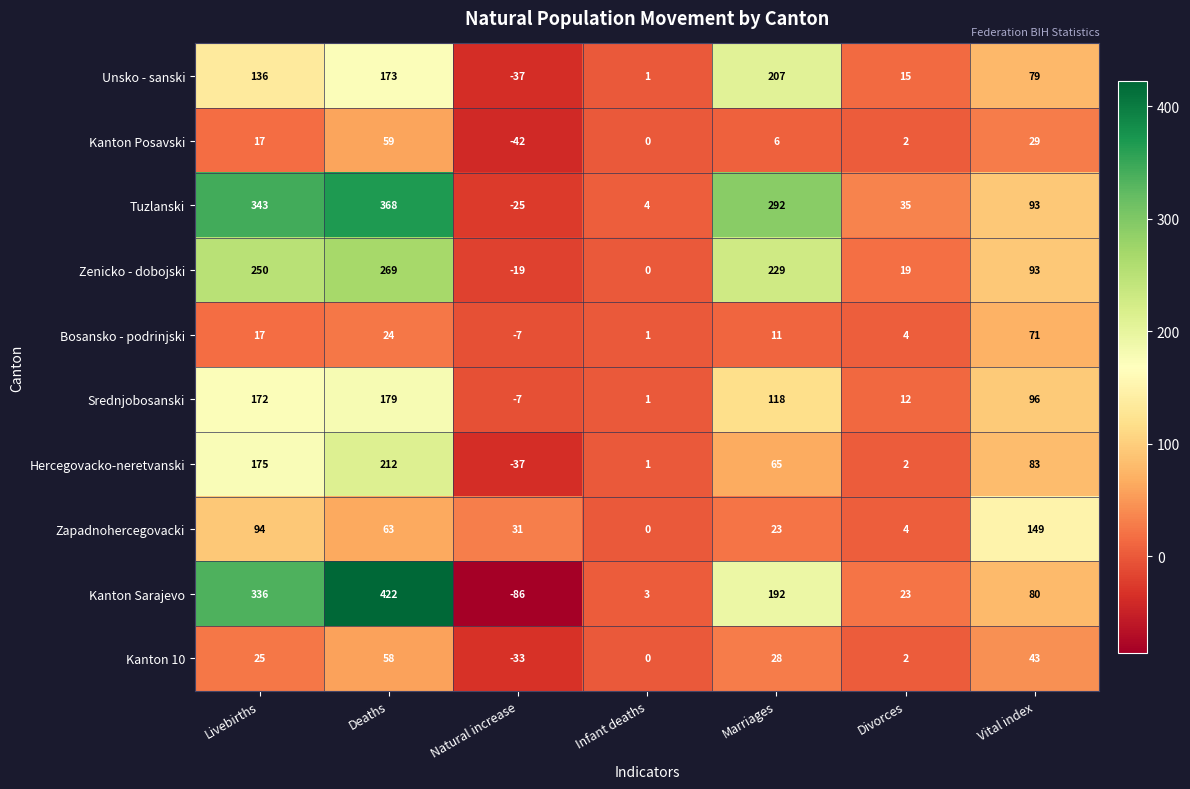

At how many categories does at least one series exceed 0?

7